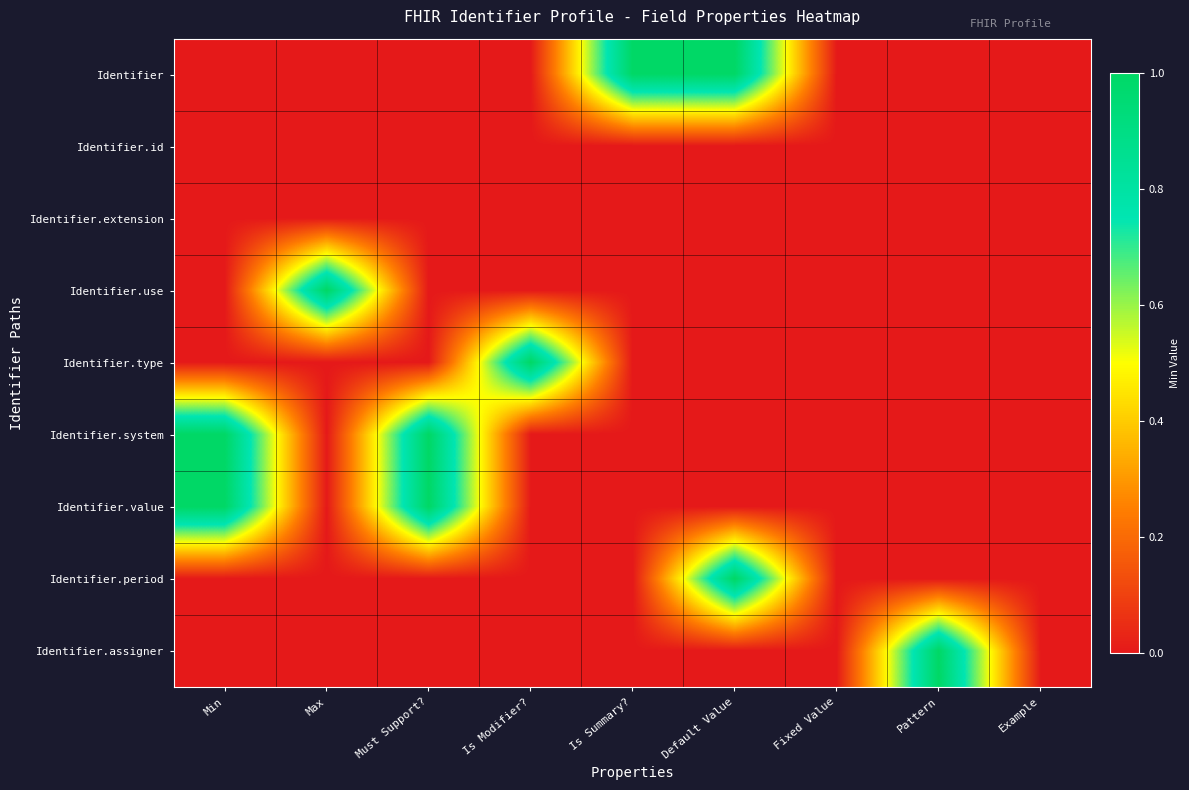

Which series has the widest spread of values?

Identifier